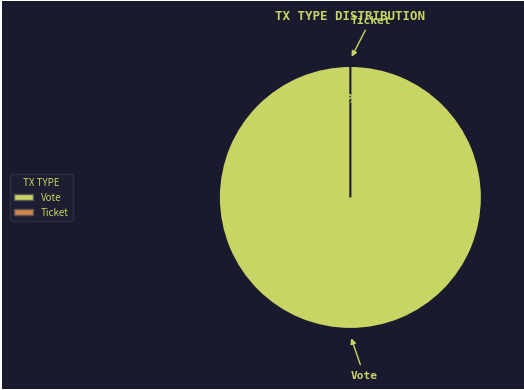

Is there a majority slice in this chart?

Yes